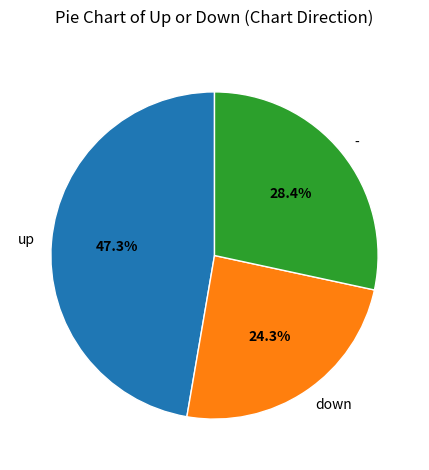

What is the largest slice in the pie chart?

up